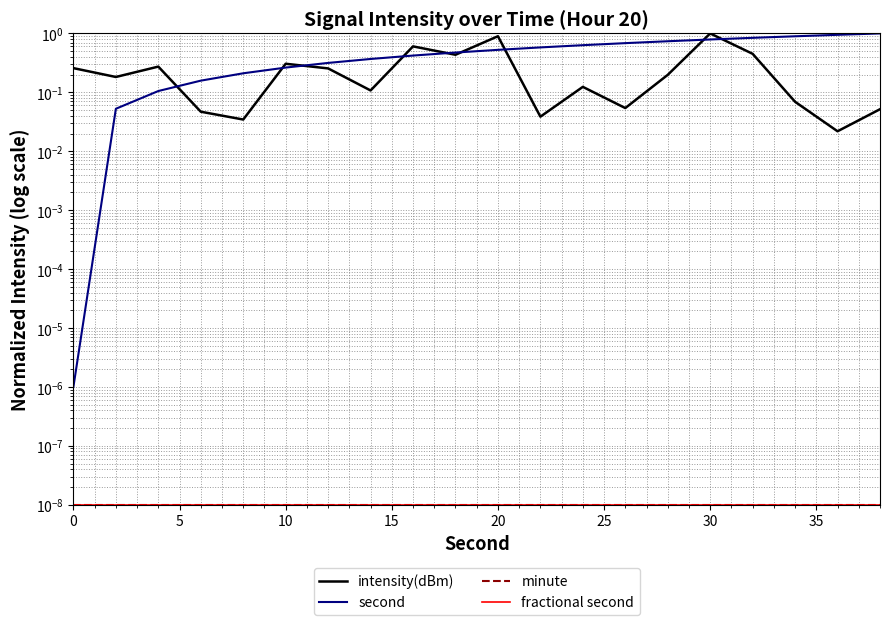

Which series has the largest range (max minus min)?

second